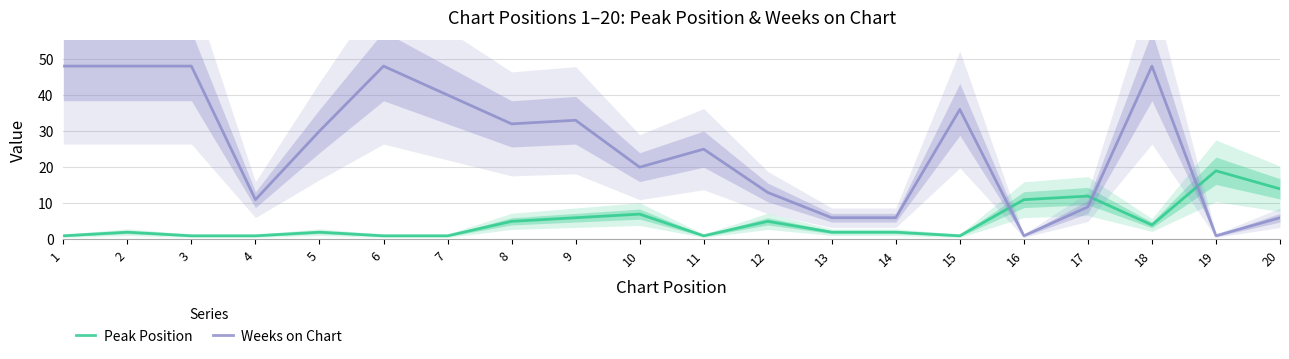

Reading left to right, what are all the values shown in this chart?

Peak Position: 1=1	2=2	3=1	4=1	5=2	6=1	7=1	8=5	9=6	10=7	11=1	12=5	13=2	14=2	15=1	16=11	17=12	18=4	19=19	20=14
Weeks on Chart: 1=48	2=48	3=48	4=11	5=30	6=48	7=40	8=32	9=33	10=20	11=25	12=13	13=6	14=6	15=36	16=1	17=9	18=48	19=1	20=6